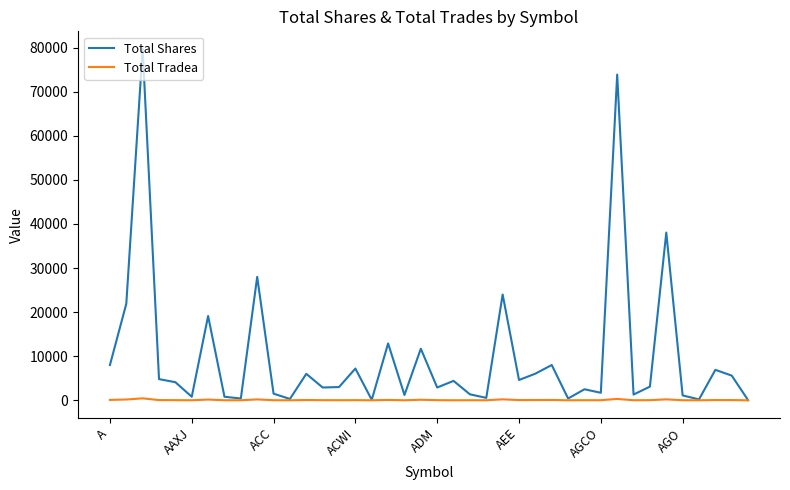

Rank the series by their maximum value, from lowest to highest.

Total Tradea, Total Shares